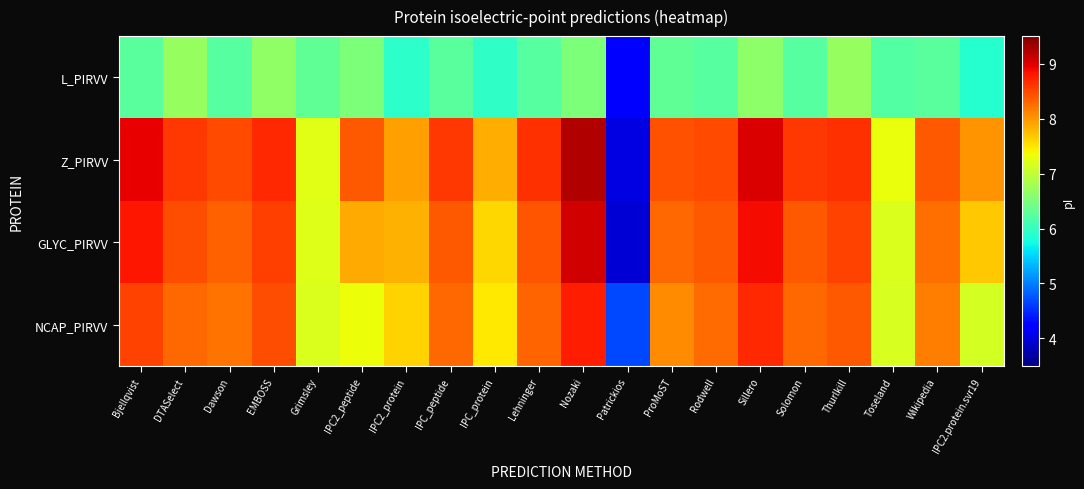

Reading left to right, list all the values displayed in this chart.

L_PIRVV: Bjellqvist=6.3	DTASelect=6.7	Dawson=6.2	EMBOSS=6.7	Grimsley=6.3	IPC2_peptide=6.5	IPC2_protein=5.9	IPC_peptide=6.3	IPC_protein=6.0	Lehninger=6.2	Nozaki=6.5	Patrickios=4.2	ProMoST=6.3	Rodwell=6.2	Sillero=6.6	Solomon=6.2	Thurlkill=6.7	Toseland=6.2	Wikipedia=6.2	IPC2.protein.svr19=5.9
Z_PIRVV: Bjellqvist=8.9	DTASelect=8.6	Dawson=8.5	EMBOSS=8.7	Grimsley=7.2	IPC2_peptide=8.4	IPC2_protein=8.0	IPC_peptide=8.6	IPC_protein=7.8	Lehninger=8.6	Nozaki=9.2	Patrickios=4.0	ProMoST=8.4	Rodwell=8.5	Sillero=9.0	Solomon=8.6	Thurlkill=8.6	Toseland=7.3	Wikipedia=8.4	IPC2.protein.svr19=8.0
GLYC_PIRVV: Bjellqvist=8.8	DTASelect=8.5	Dawson=8.3	EMBOSS=8.6	Grimsley=7.2	IPC2_peptide=7.9	IPC2_protein=7.8	IPC_peptide=8.4	IPC_protein=7.6	Lehninger=8.4	Nozaki=9.1	Patrickios=3.9	ProMoST=8.3	Rodwell=8.4	Sillero=8.9	Solomon=8.4	Thurlkill=8.5	Toseland=7.2	Wikipedia=8.2	IPC2.protein.svr19=7.7
NCAP_PIRVV: Bjellqvist=8.5	DTASelect=8.3	Dawson=8.2	EMBOSS=8.4	Grimsley=7.2	IPC2_peptide=7.3	IPC2_protein=7.6	IPC_peptide=8.3	IPC_protein=7.5	Lehninger=8.3	Nozaki=8.8	Patrickios=4.7	ProMoST=8.1	Rodwell=8.3	Sillero=8.7	Solomon=8.3	Thurlkill=8.4	Toseland=7.2	Wikipedia=8.2	IPC2.protein.svr19=7.1